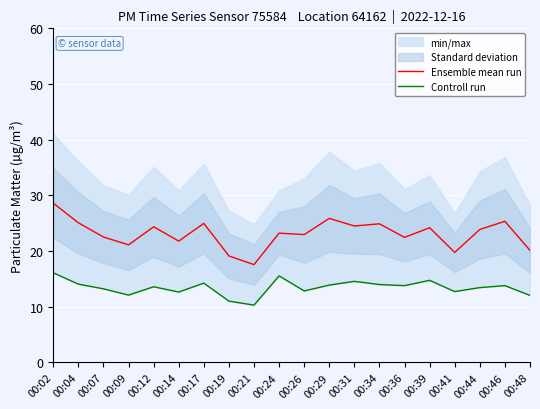

Reading right to left, what are all the values shown in this chart?

Ensemble mean run: 20.1	25.4	23.9	19.8	24.2	22.5	24.9	24.5	25.9	23.0	23.2	17.6	19.1	25.0	21.8	24.4	21.1	22.5	25.1	28.6
Controll run: 12.1	13.8	13.4	12.7	14.8	13.8	14.0	14.6	13.9	12.8	15.6	10.3	11.0	14.2	12.7	13.6	12.1	13.2	14.1	16.1